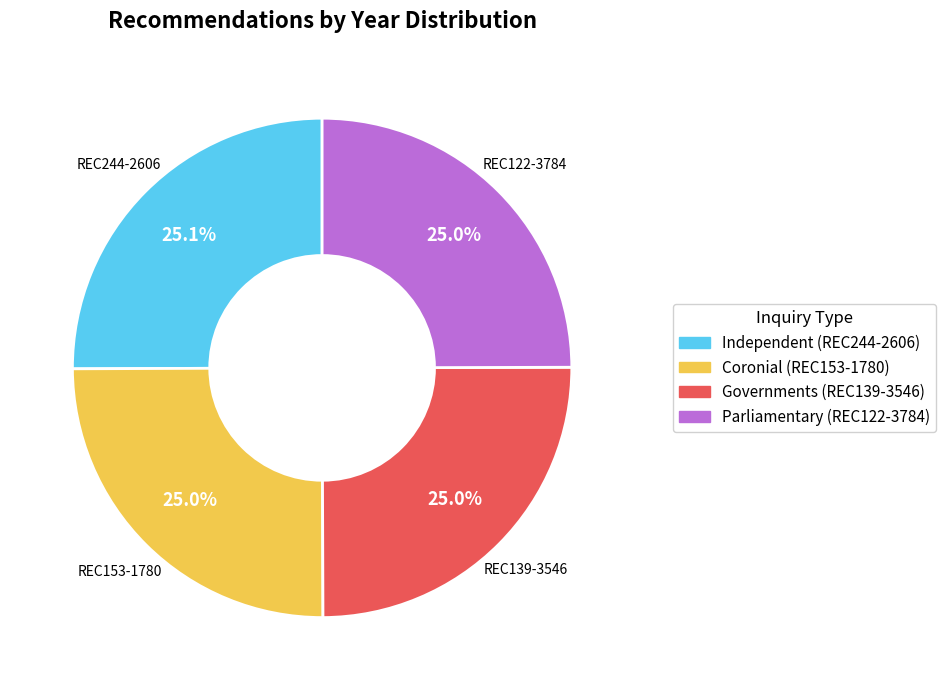

Is there a majority slice in this chart?

No